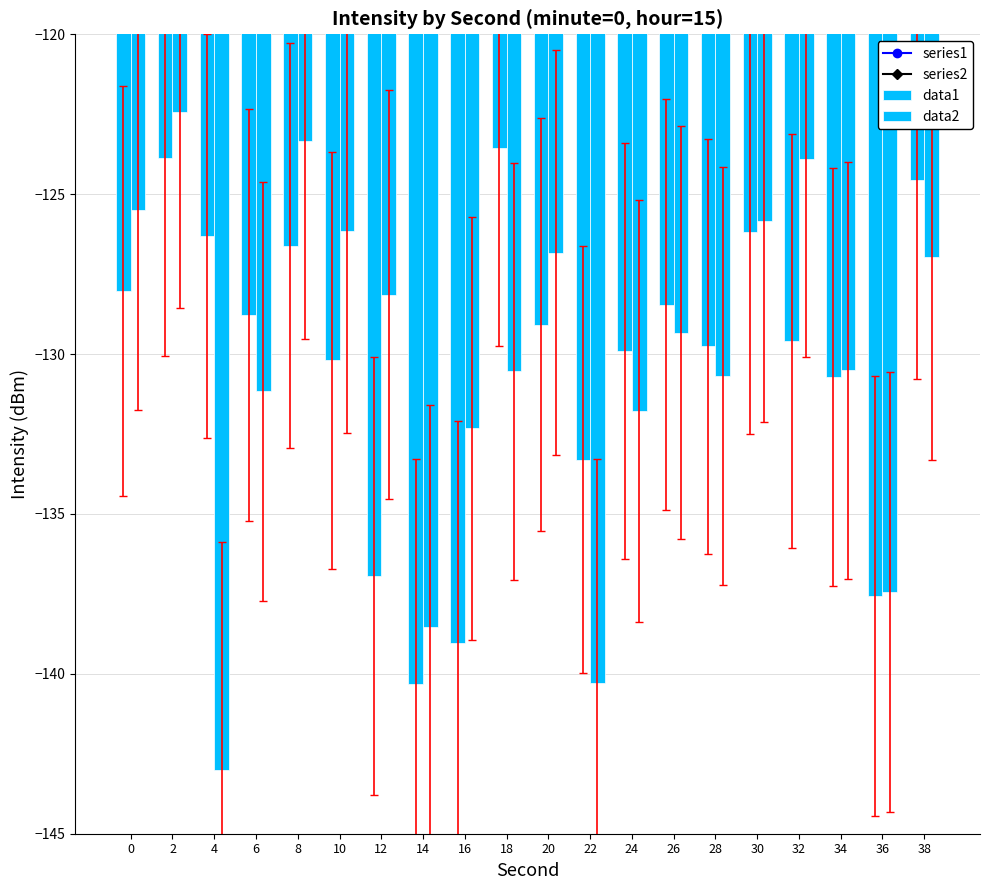

Rank the series by their average value, from highest to lowest.

data1, data2